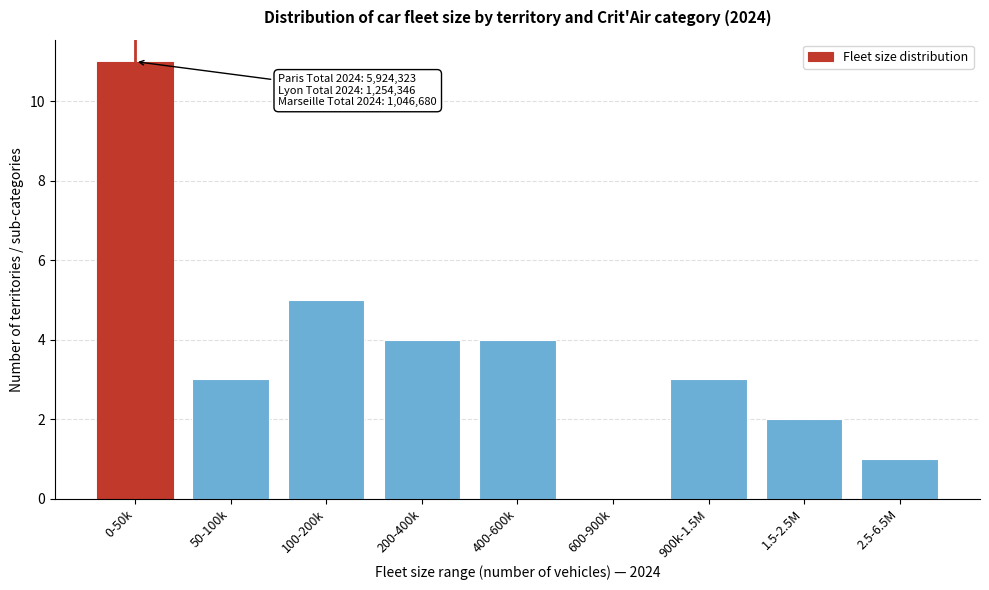

Reading left to right, extract all data points from this chart.

0-50k=11	50-100k=3	100-200k=5	200-400k=4	400-600k=4	600-900k=0	900k-1.5M=3	1.5-2.5M=2	2.5-6.5M=1